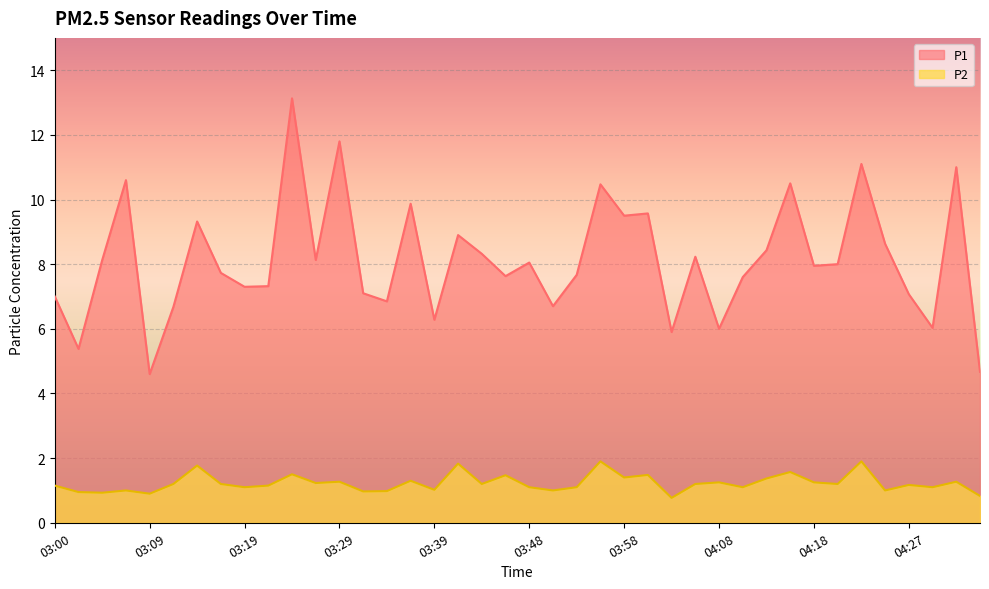

Which series has the largest range (max minus min)?

P1